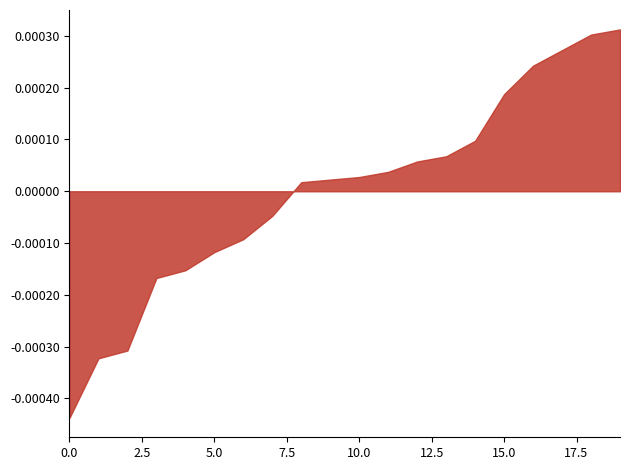

Between 10.0 and 0.0, which is larger?

10.0